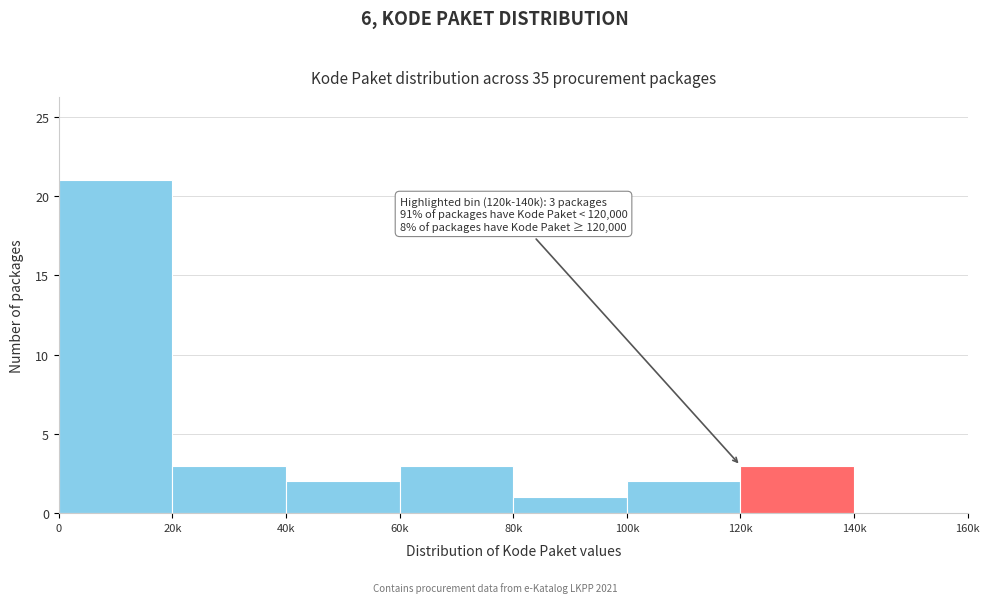

Reading left to right, extract all data points from this chart.

0=21	20k=3	40k=2	60k=3	80k=1	100k=2	120k=3	140k=0